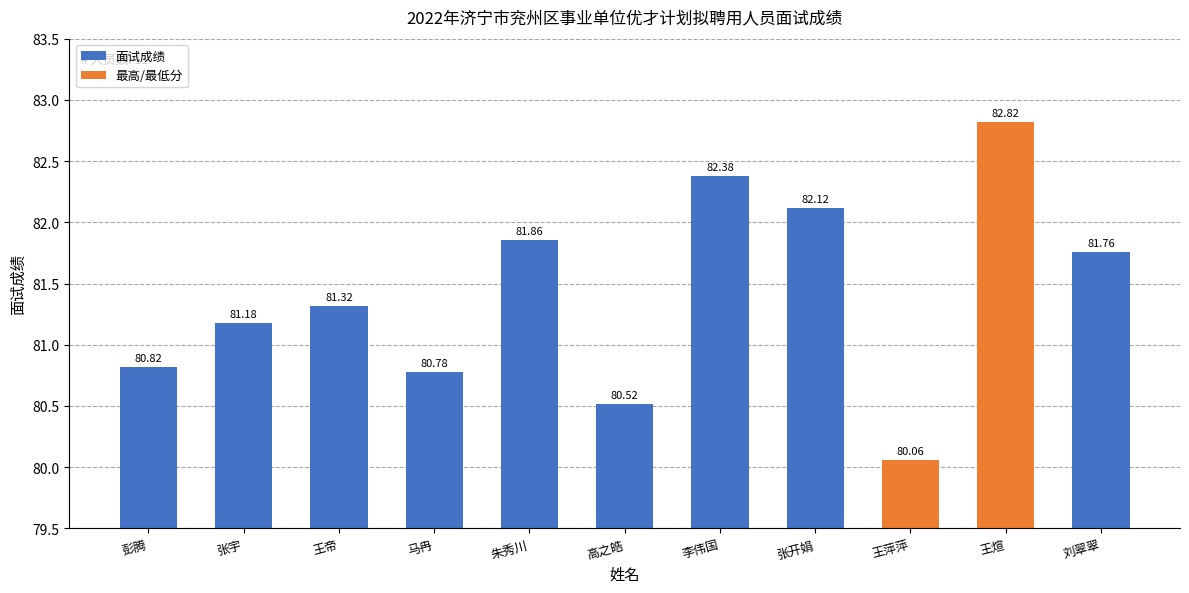

Reading right to left, list all the values displayed in this chart.

综合管理=81.8	综合服务A=82.8	应急保障服务A=80.1	综合服务=82.1	交通运输=82.4	综合服务=80.5	自然资源综合服务=81.9	社会保险服务=80.8	公共就业和人才服务=81.3	综合服务=81.2	综合服务=80.8